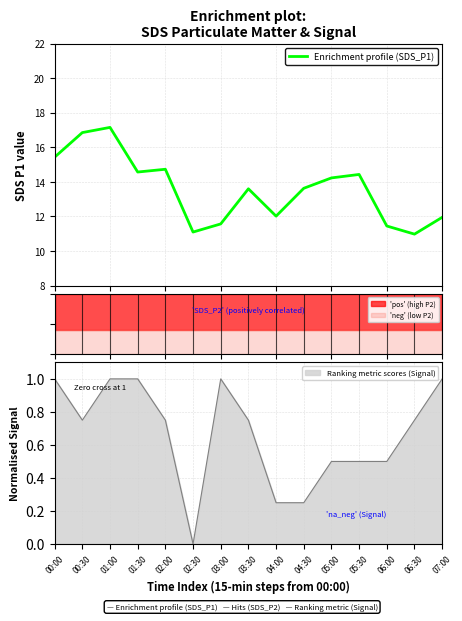

At which label is the value closest to 14?

05:00